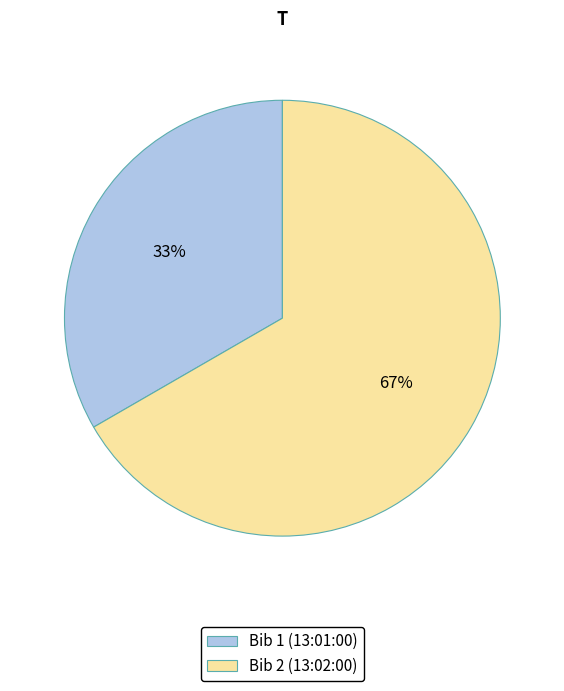

How many slices are in this pie chart?

2